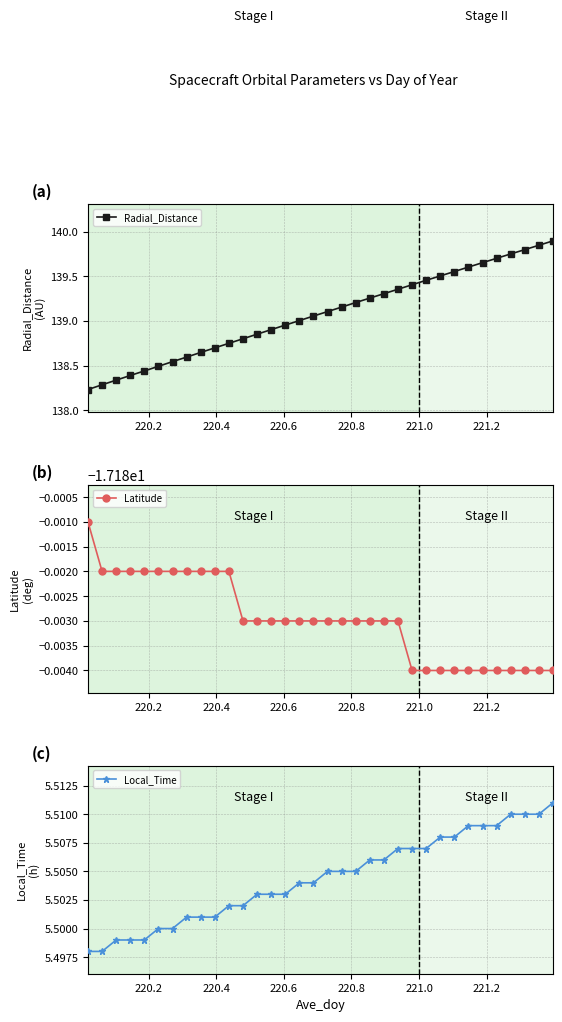

What is the sum of all Latitude values?

-584.2